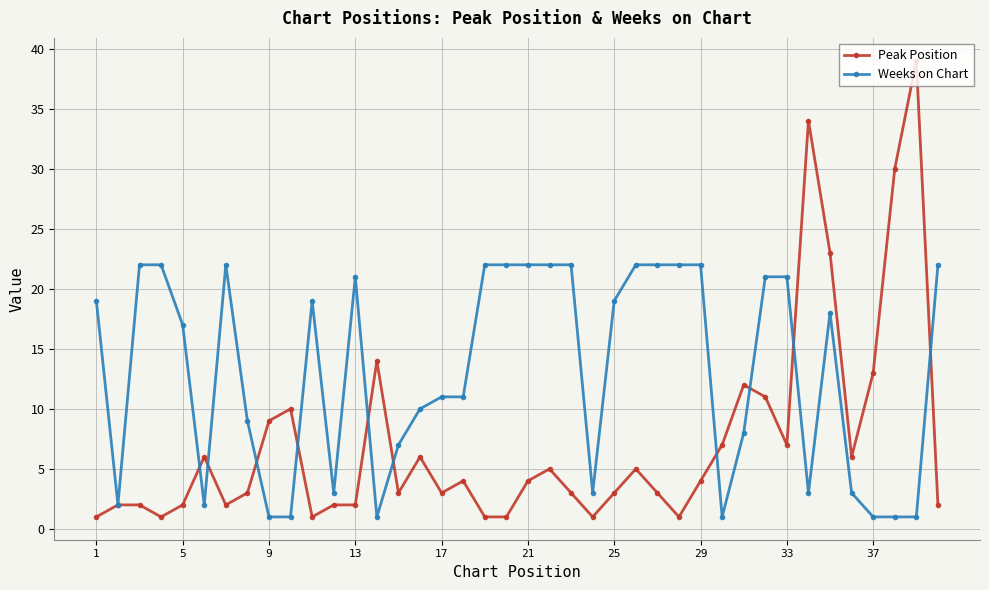

What is the value of the Weeks on Chart point at the 40th from the left?

22